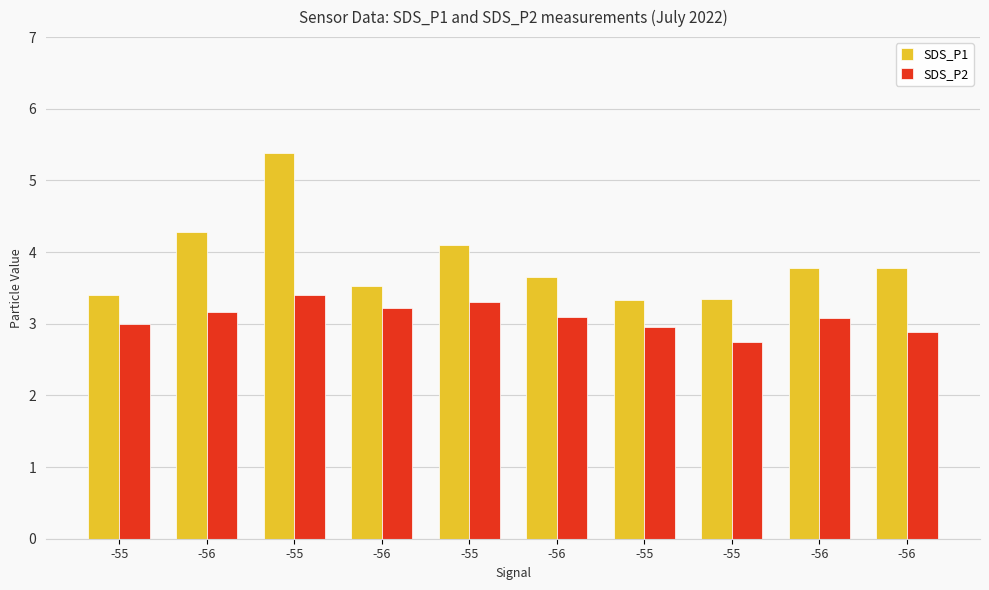

What is the label of the 3rd bar from the right?

-55